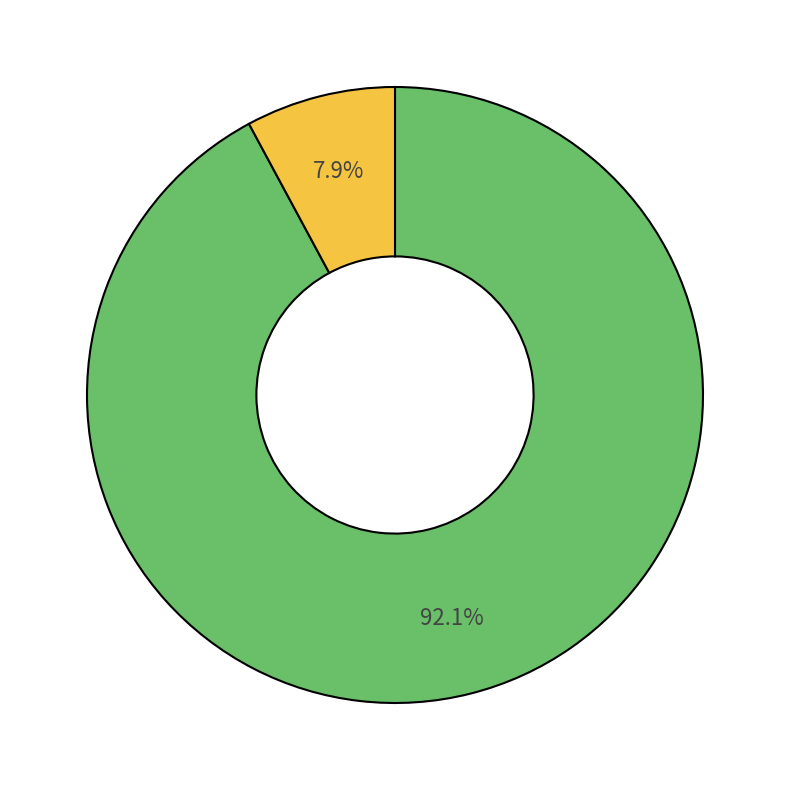

To the nearest percent, what is the difference between the largest and smallest slice percentages?

84%